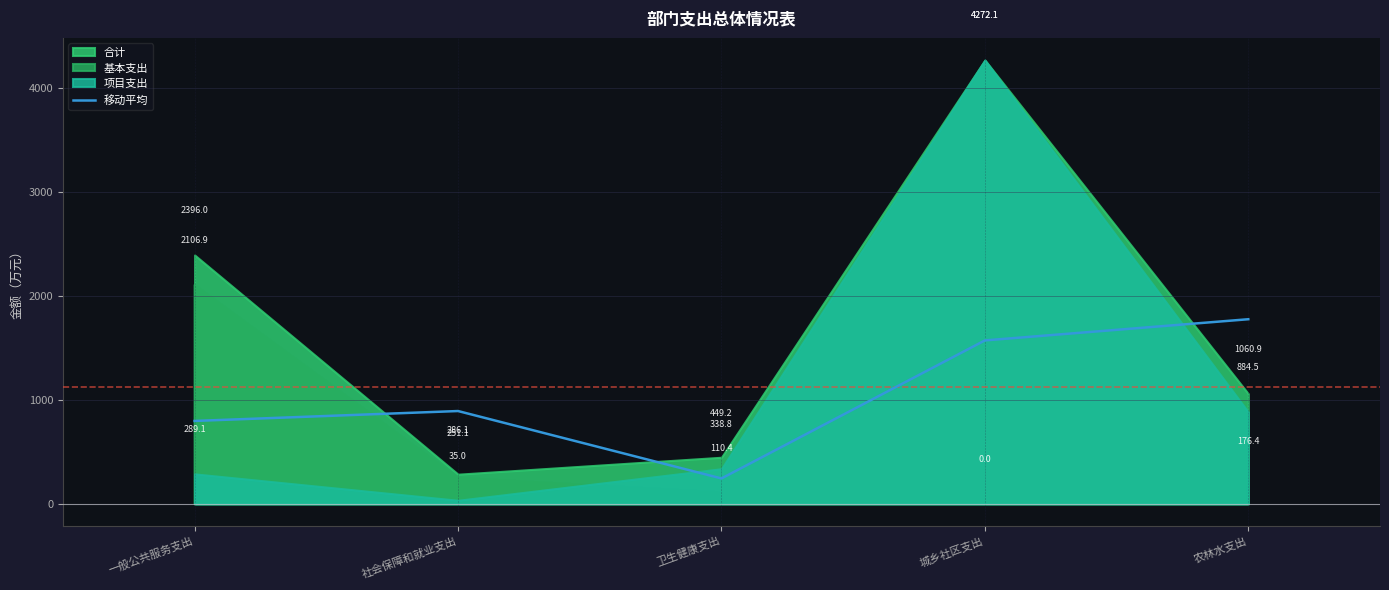

Count the number of categories in the chart.

5